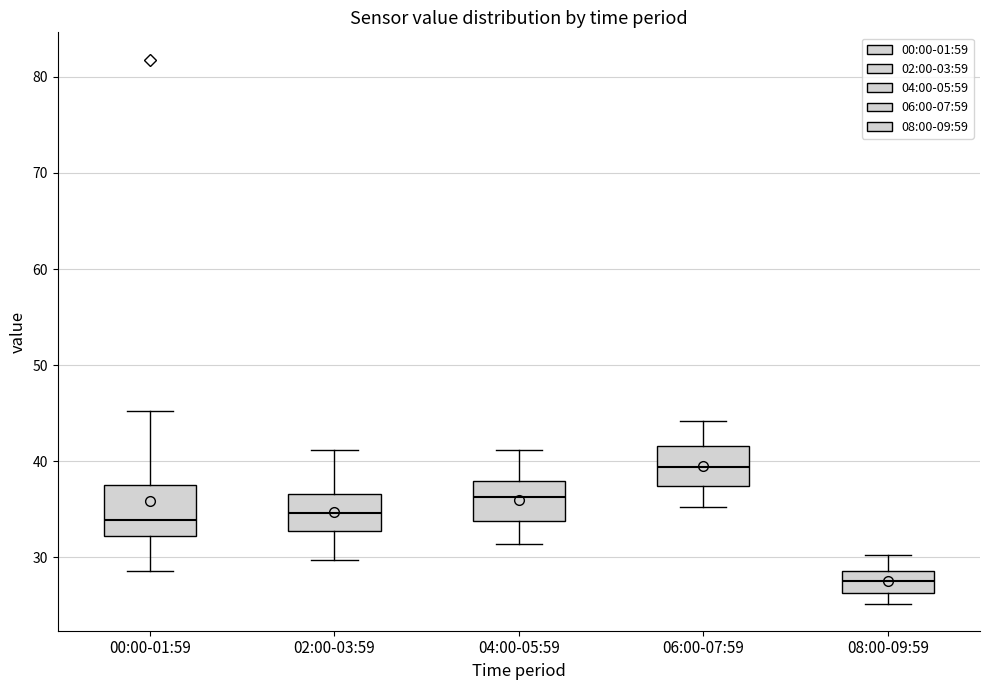

Where is the lower edge of the box for 02:00-03:59 on the y-axis? The values are not printed on the chart, so give them approximately, as read against the axis.

33